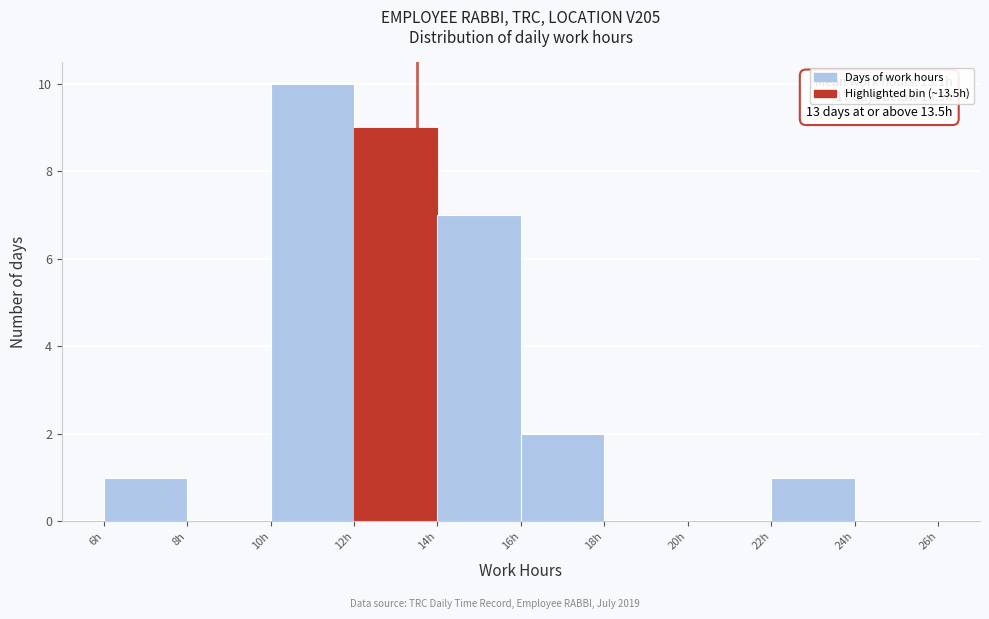

Which range on the x-axis has the tallest bar?

10 to 12